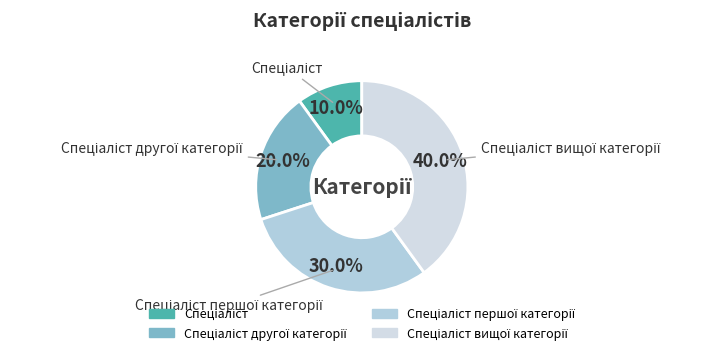

Count the number of slices in the pie.

4